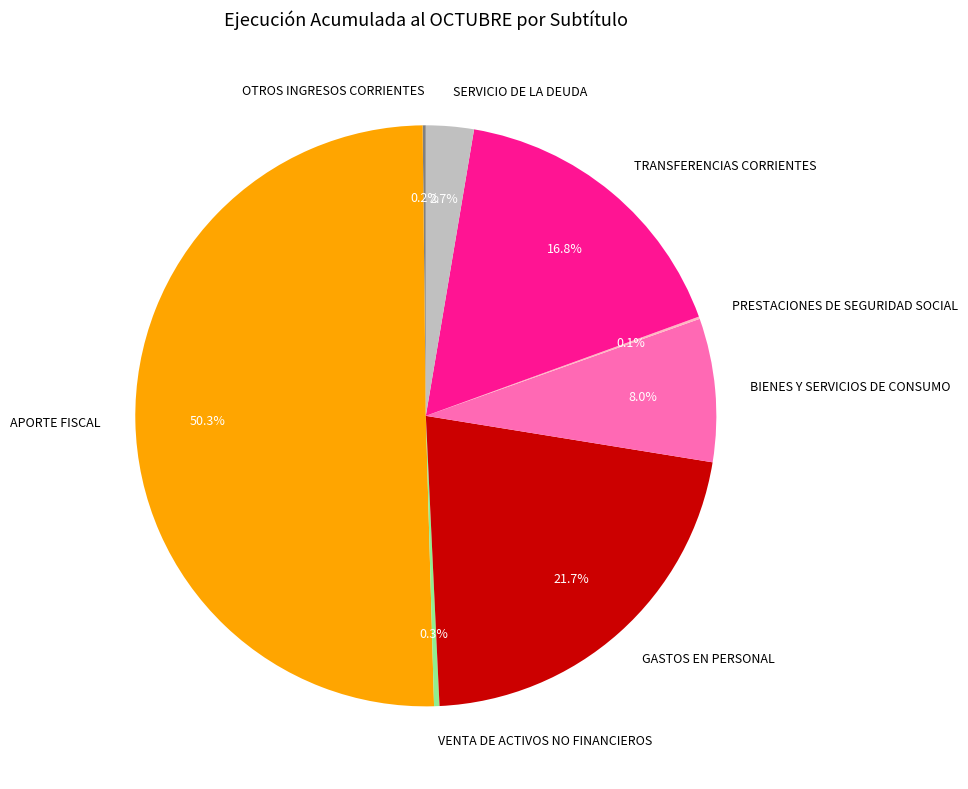

True or false: SERVICIO DE LA DEUDA accounts for 15% of the total.

False